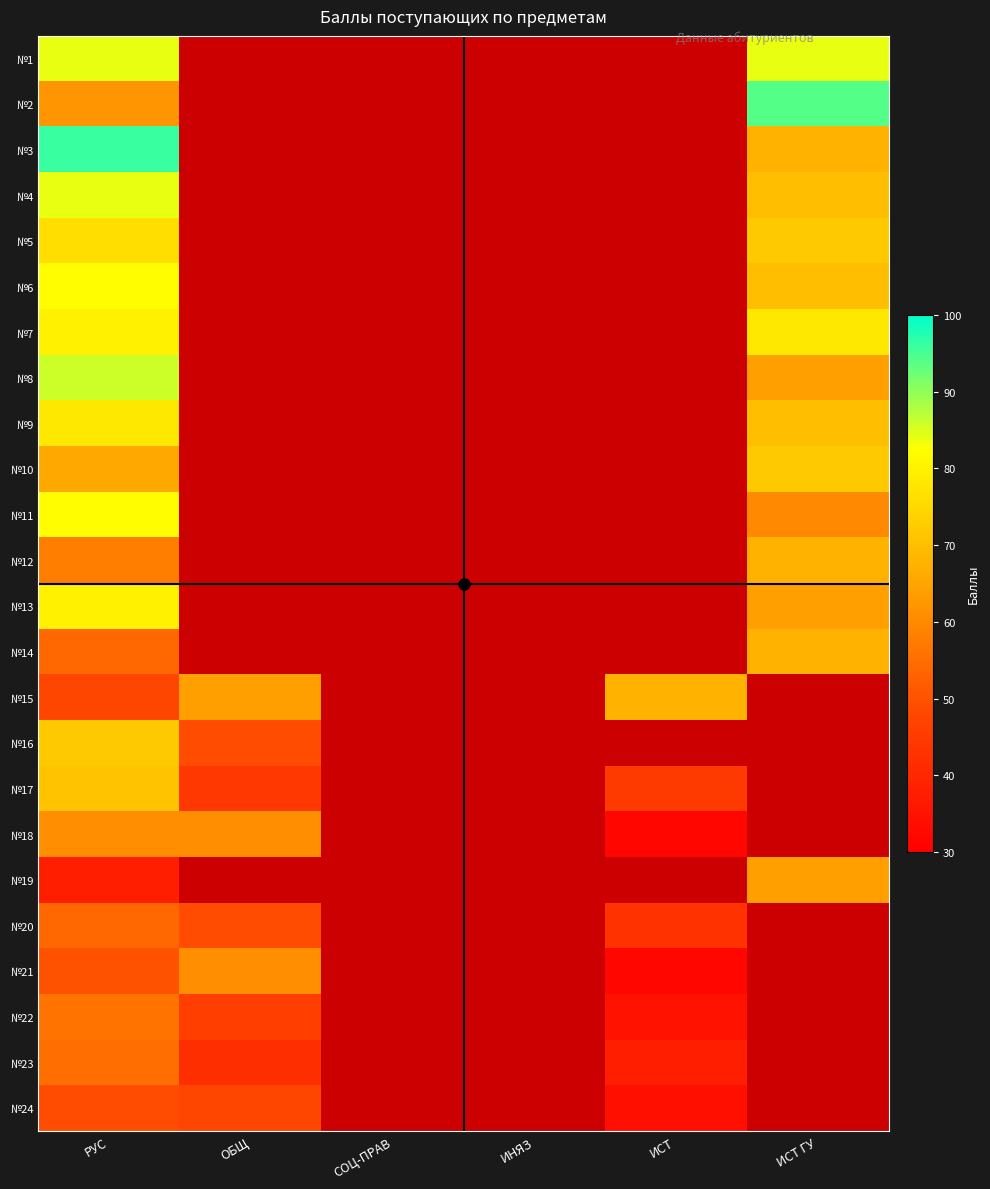

What is the difference between the highest and lowest values at РУС?

58